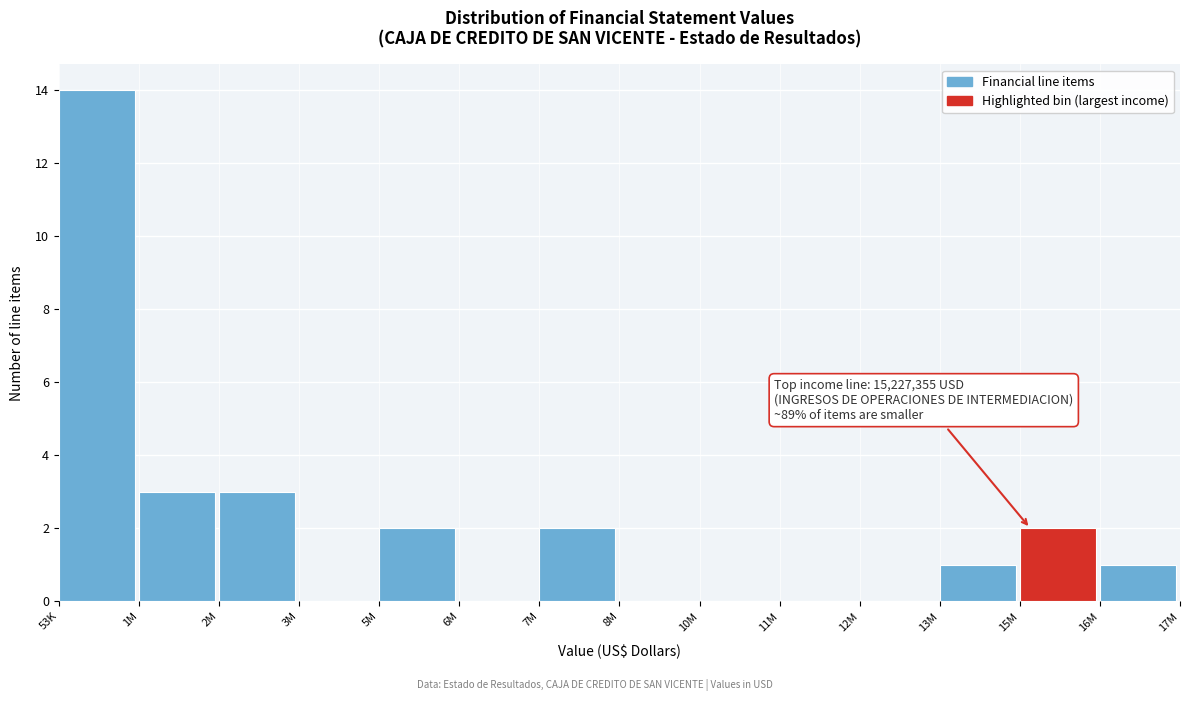

Reading left to right, transcribe all the data shown in this chart.

53K=14	1M=3	2M=3	3M=0	5M=2	6M=0	7M=2	8M=0	10M=0	11M=0	12M=0	13M=1	15M=2	16M=1